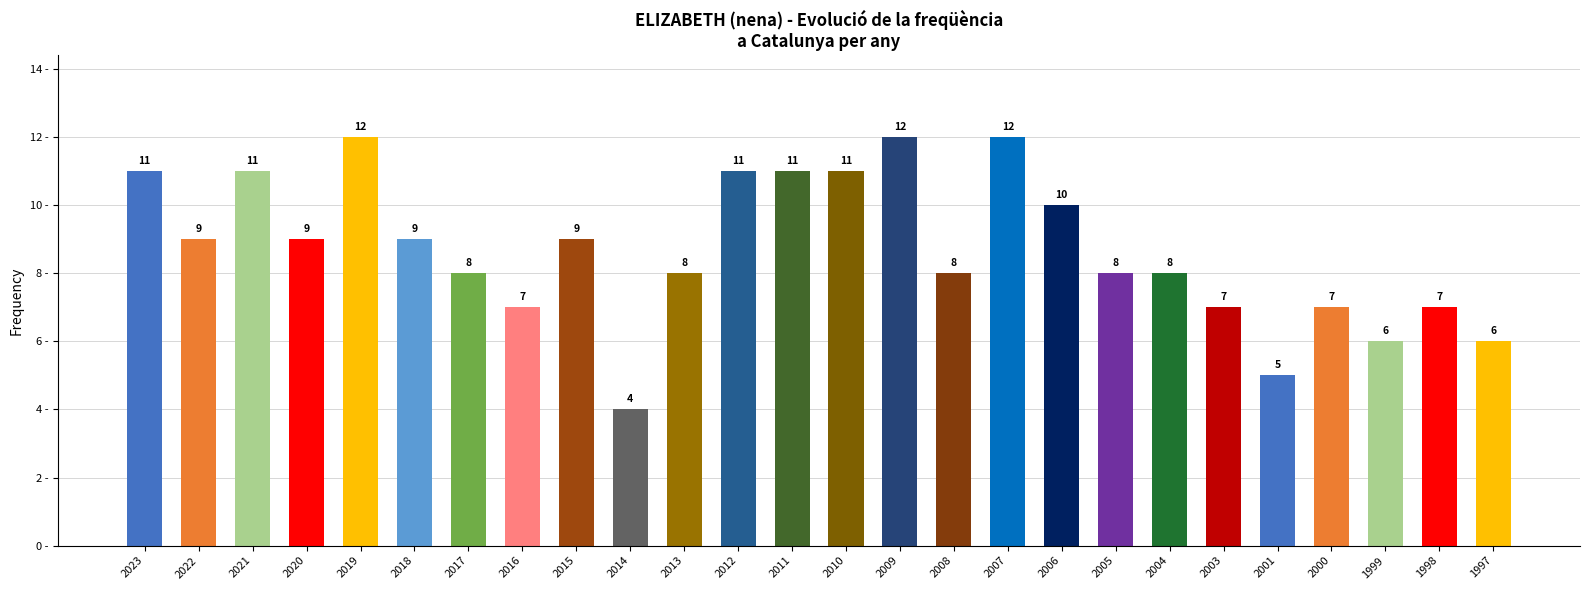

Is it true that the value at 2007 is 19?

False